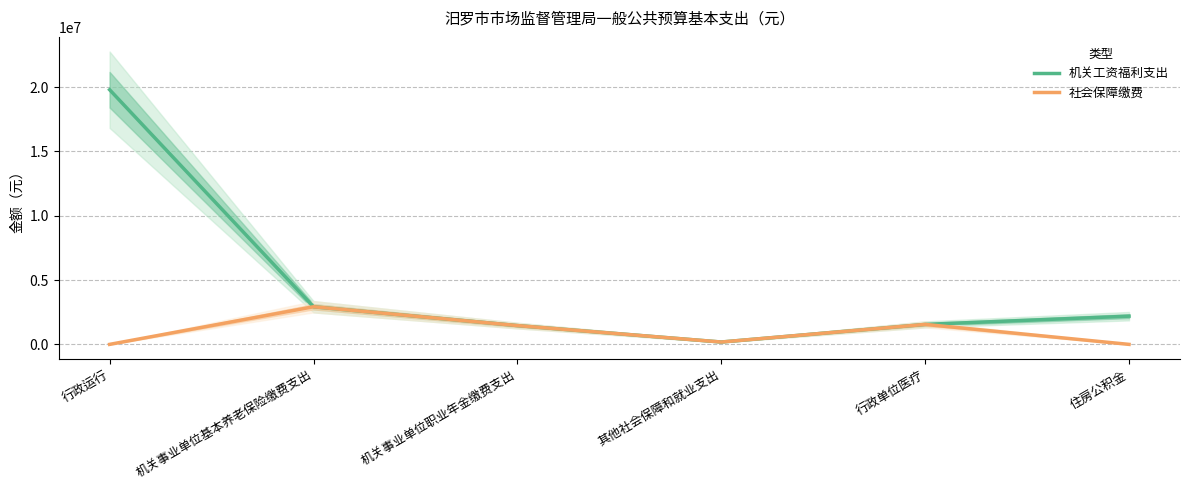

Rank the series at 其他社会保障和就业支出 from highest to lowest value.

机关工资福利支出, 社会保障缴费